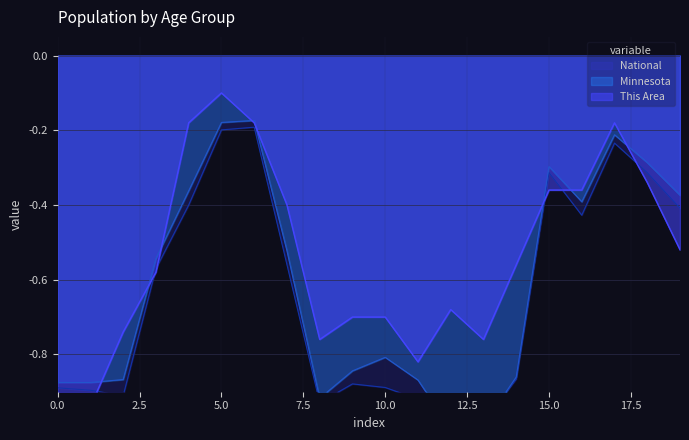

Is the value of This Area at 60-61 greater than the value of Minnesota at 55-59?

Yes